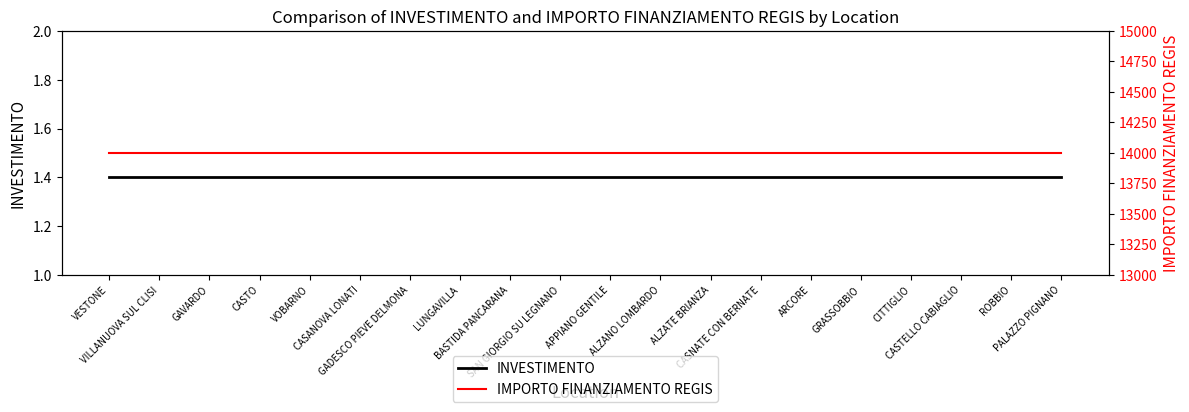

Does the chart display data point markers on the line(s)?

No